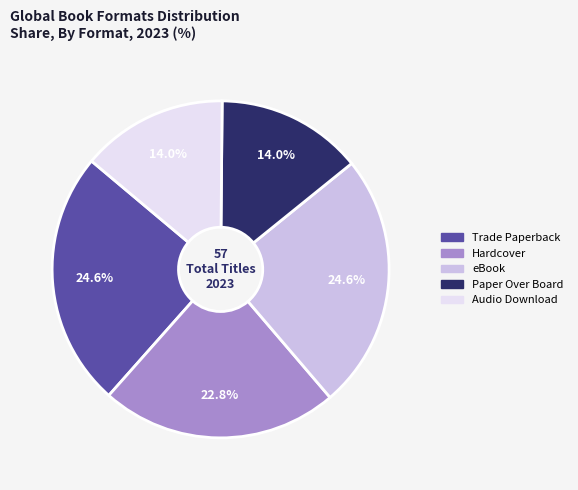

Is there a majority slice in this chart?

No